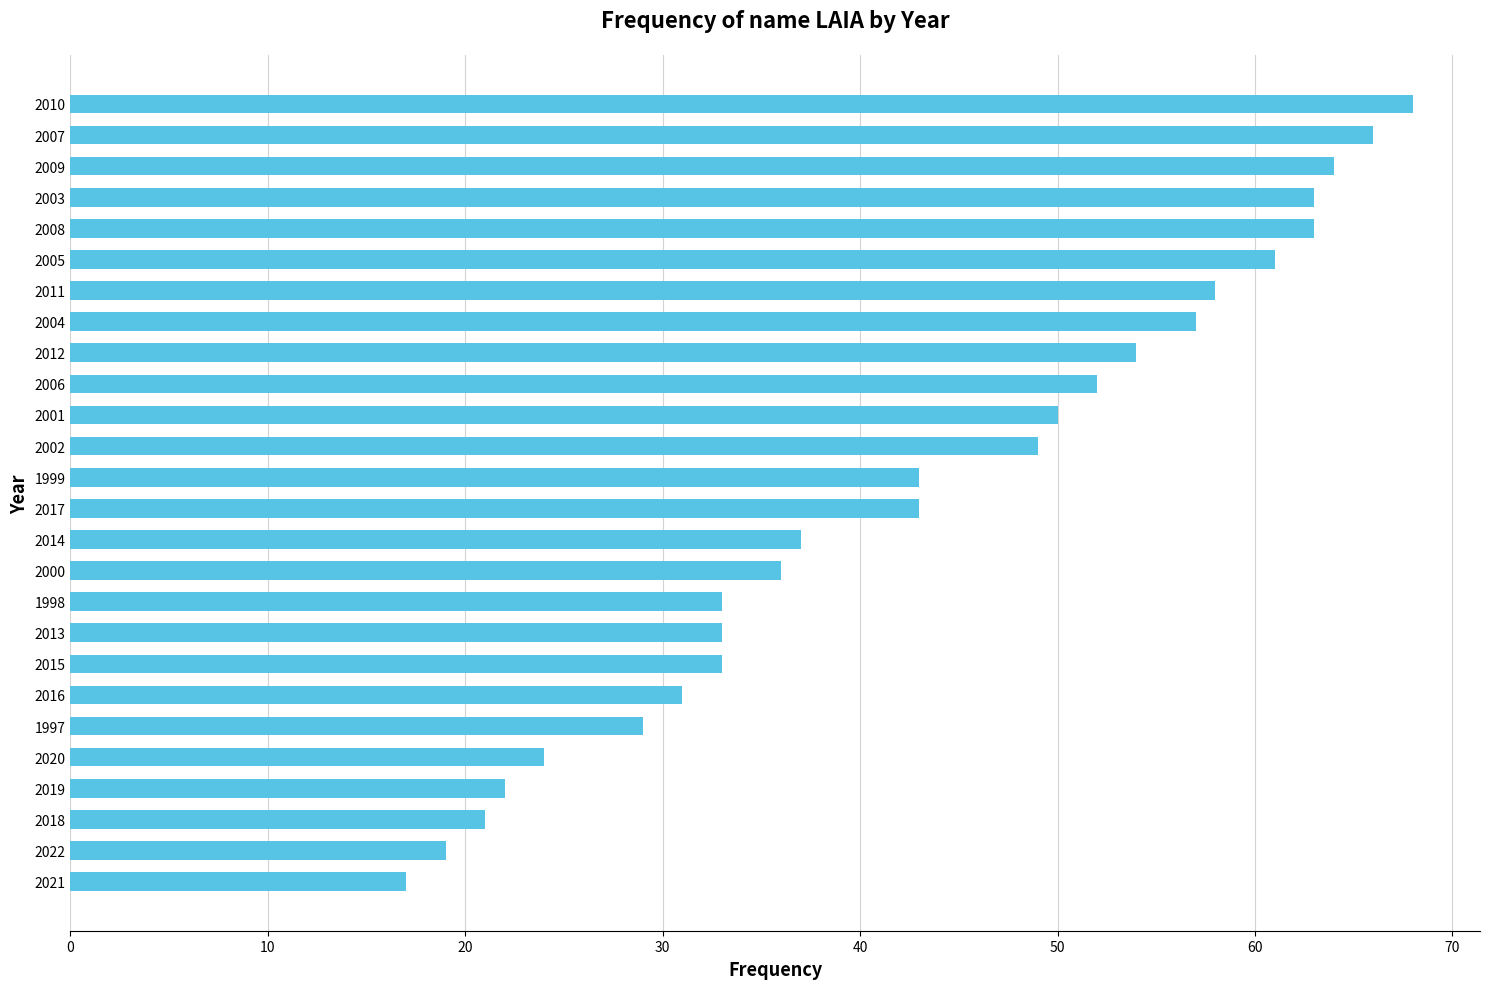

What is the smallest value displayed?

17